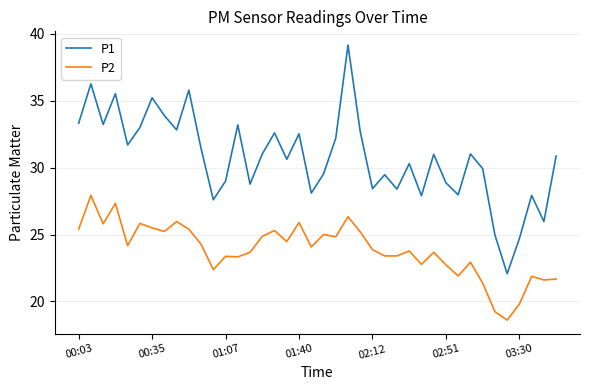

Which series has the largest range (max minus min)?

P1